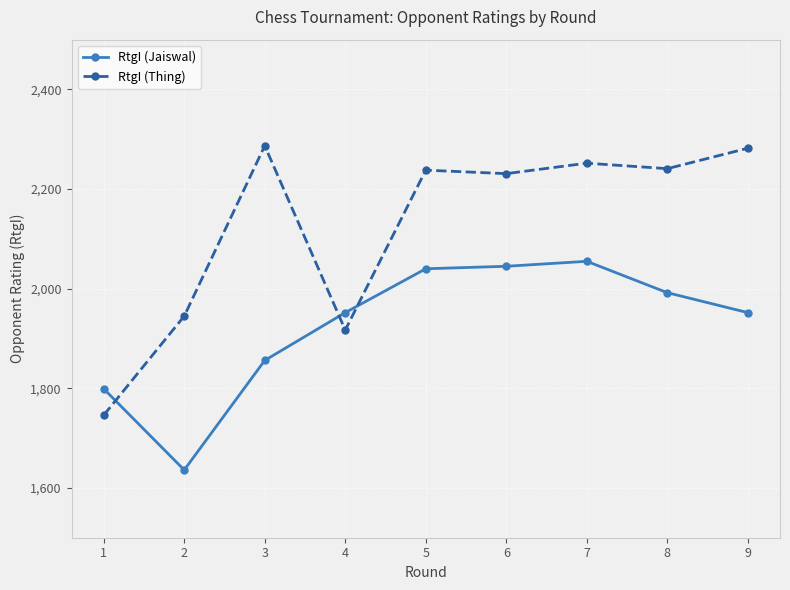

At which label is RtgI (Jaiswal) closest to 1845?

3